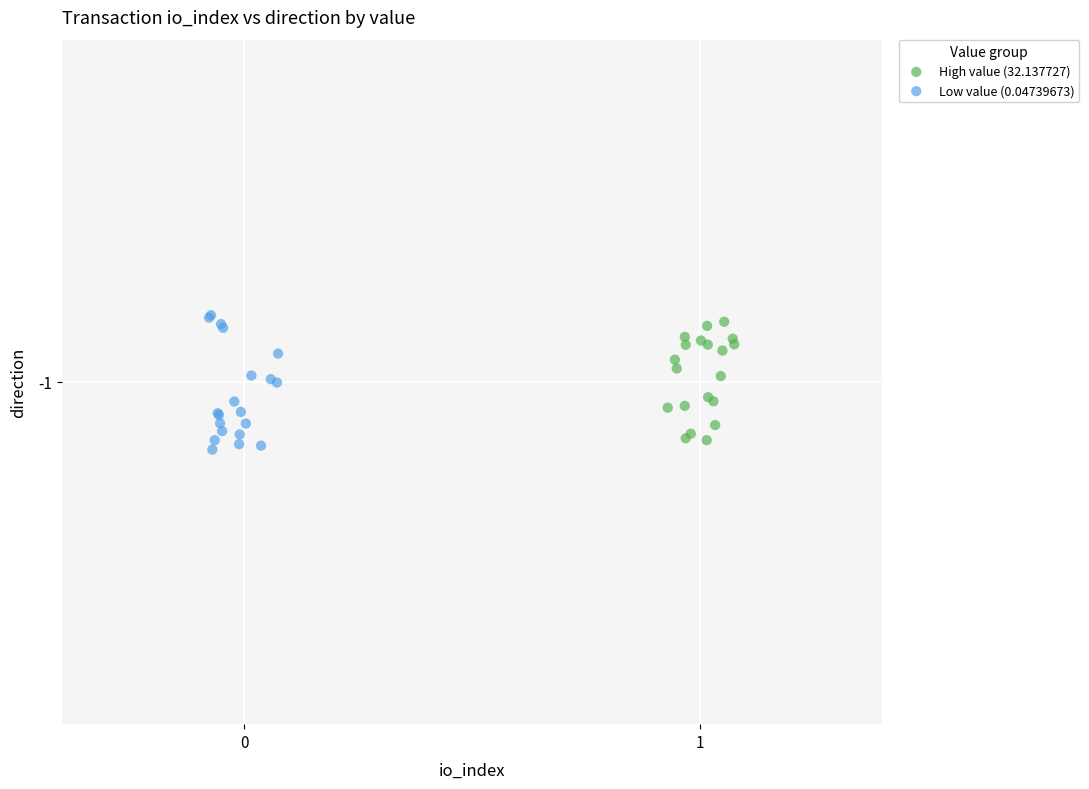

What are all the series names shown in the legend?

High value (32.137727), Low value (0.04739673)